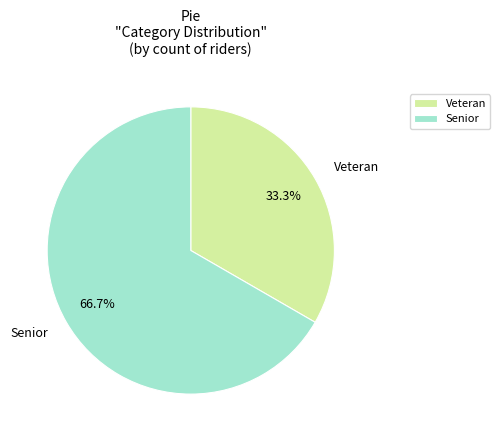

To the nearest percent, what portion does Veteran represent?

33%